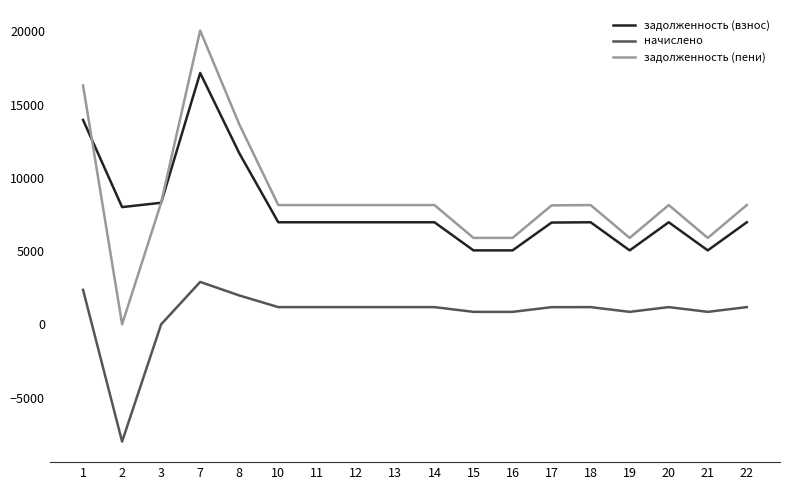

The value of начислено at 11 is 1176.1. True or false?

True